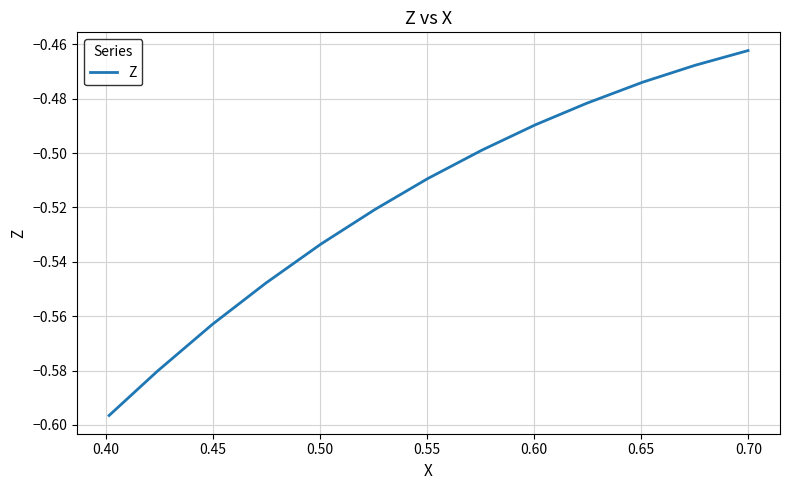

How many lines are shown in the chart?

1